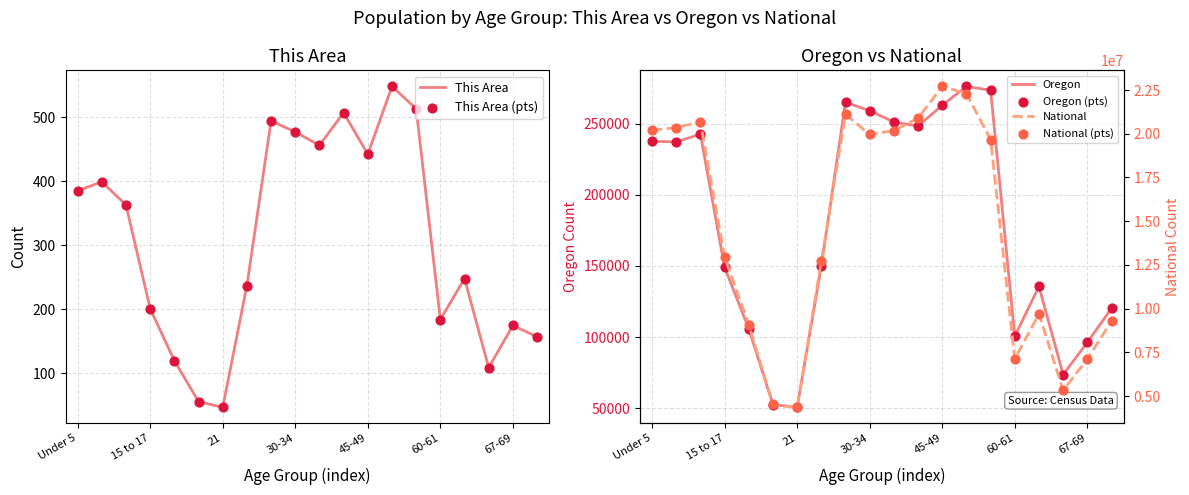

True or false: This Area has a value of 355 at 15 to 17.

False